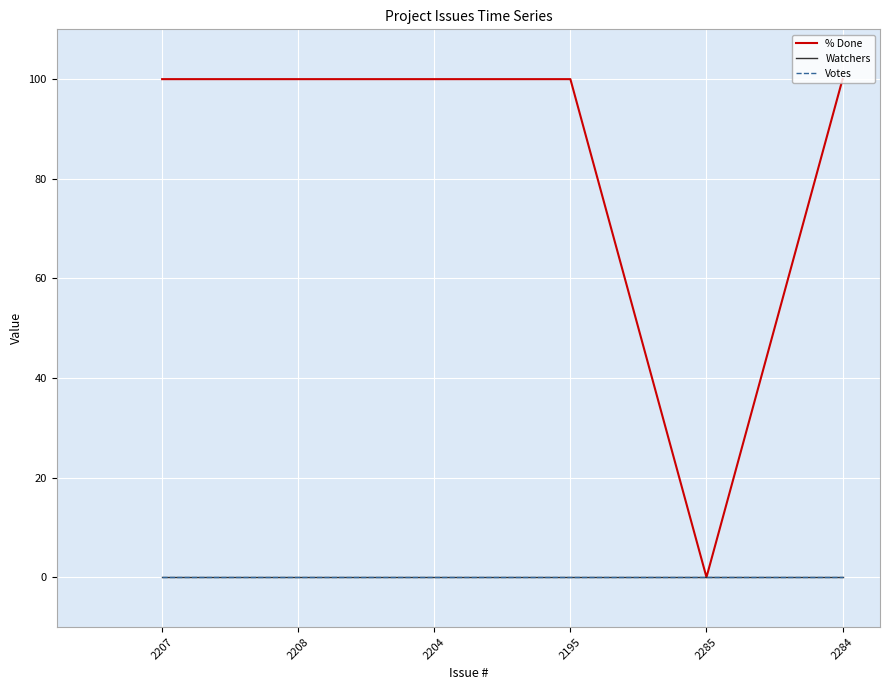

Does the chart have visible grid lines?

Yes